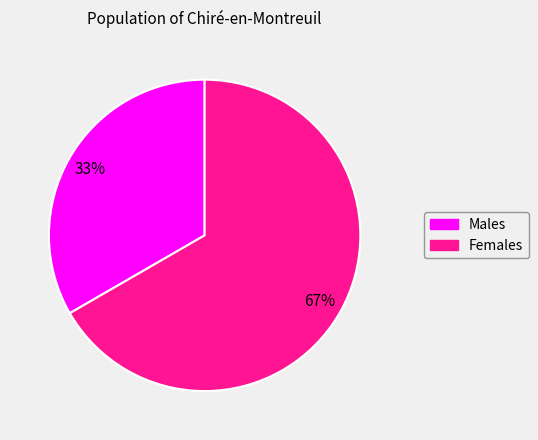

Which category has the smallest portion of the pie?

Males